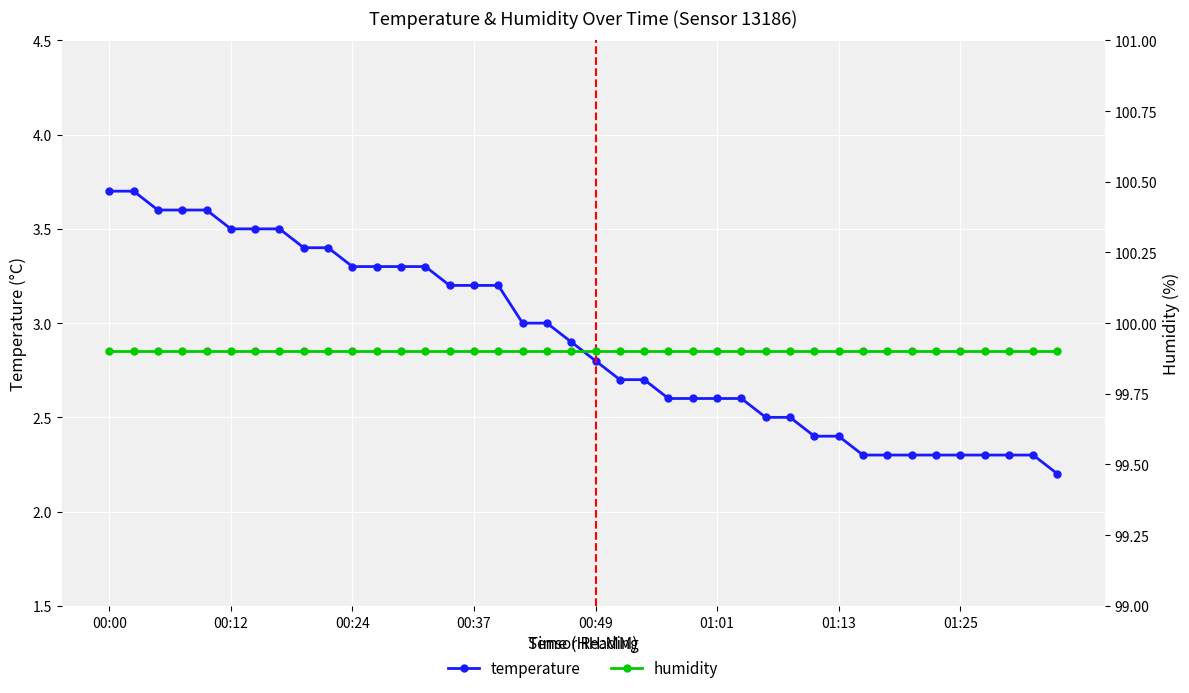

Where is temperature nearest to the value 2?

39